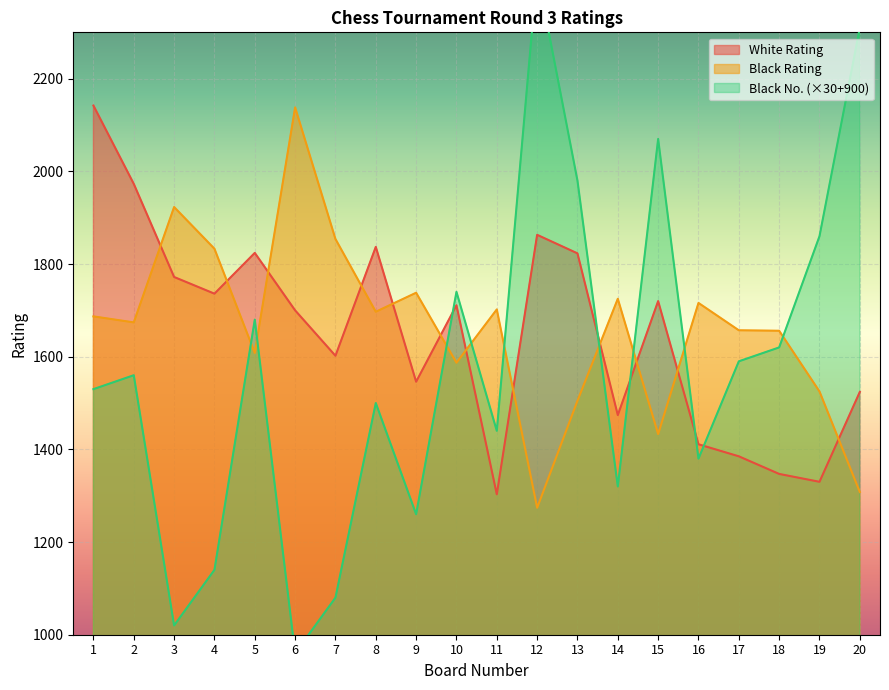

How many data points in Black Rating are less than 1687?

10